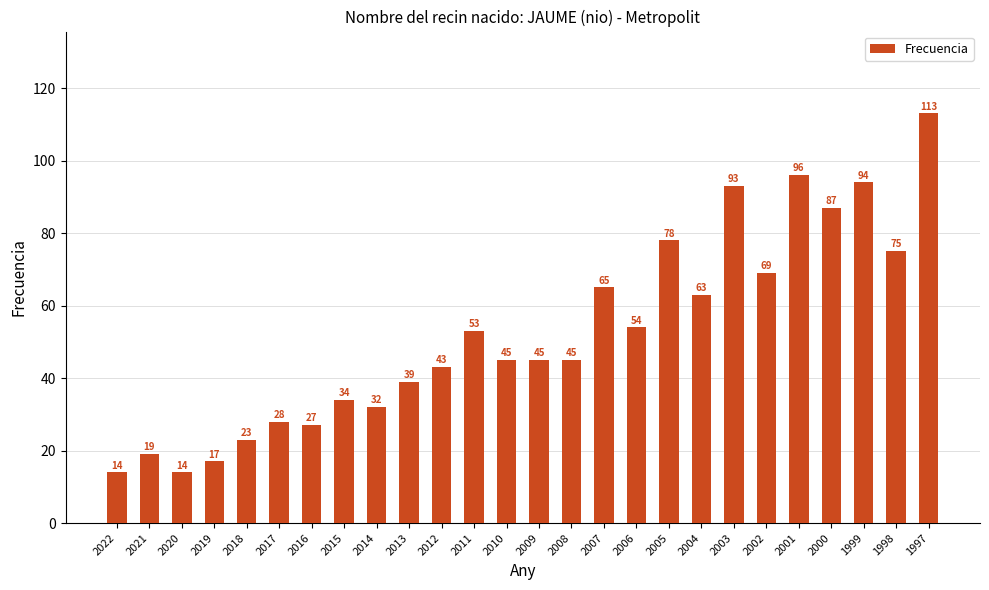

Where is the data nearest to the value 63?

2004